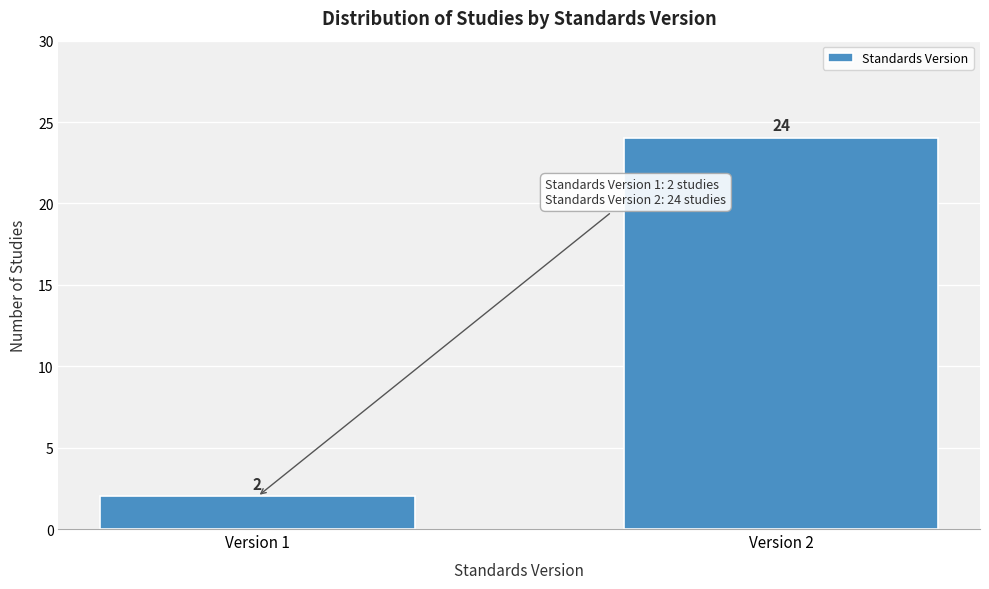

Reading right to left, extract all data points from this chart.

24	2